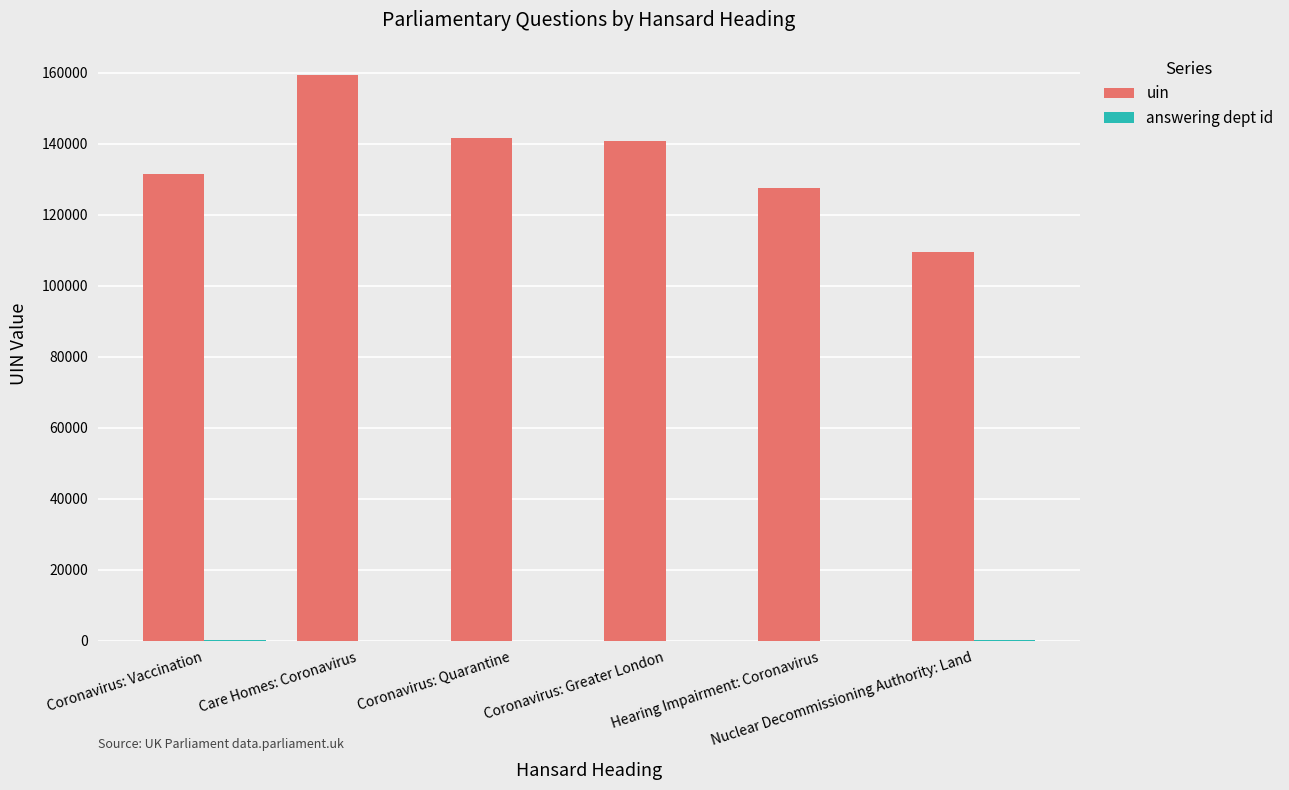

What is the sum of all uin values?

810569